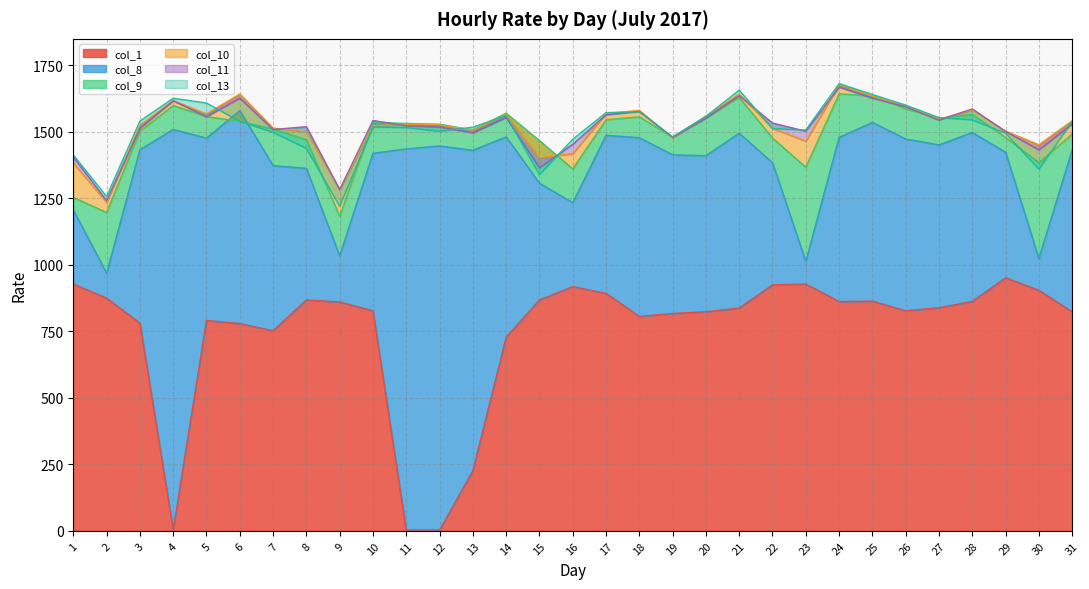

How many intersections are there between col_9 and col_8?

2